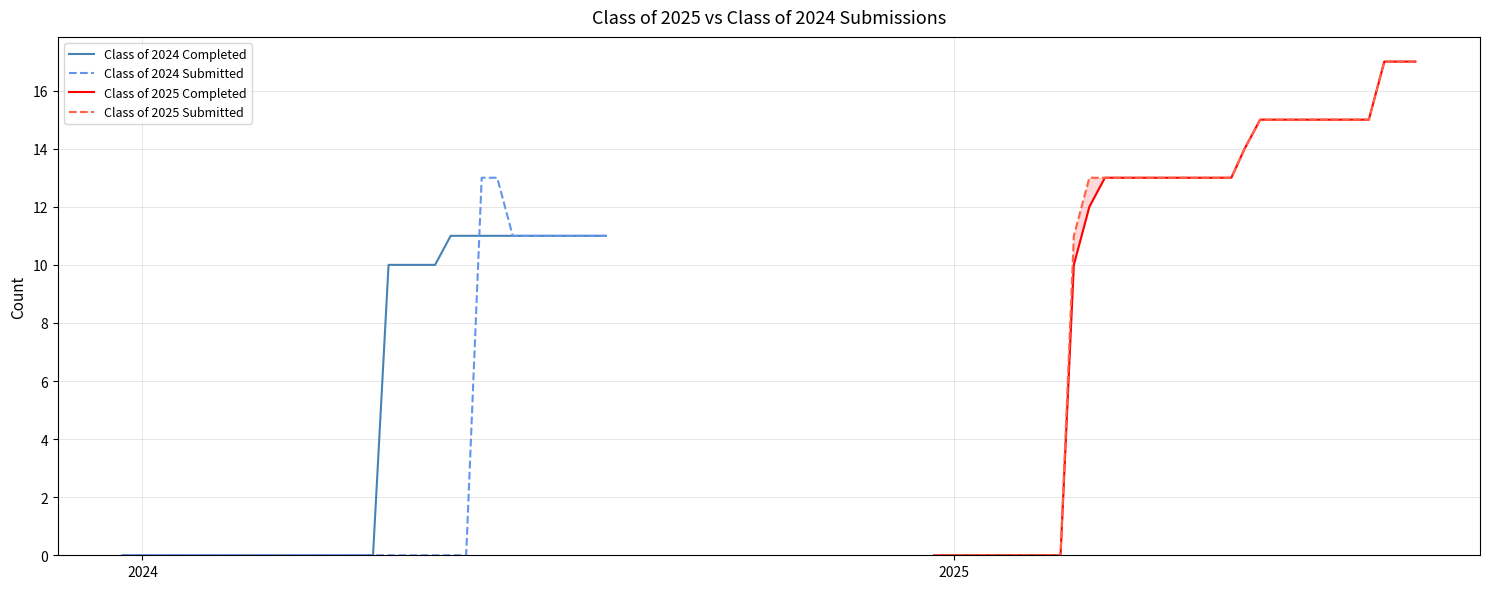

What are all the series names shown in the legend?

Class of 2024 Completed, Class of 2024 Submitted, Class of 2025 Completed, Class of 2025 Submitted